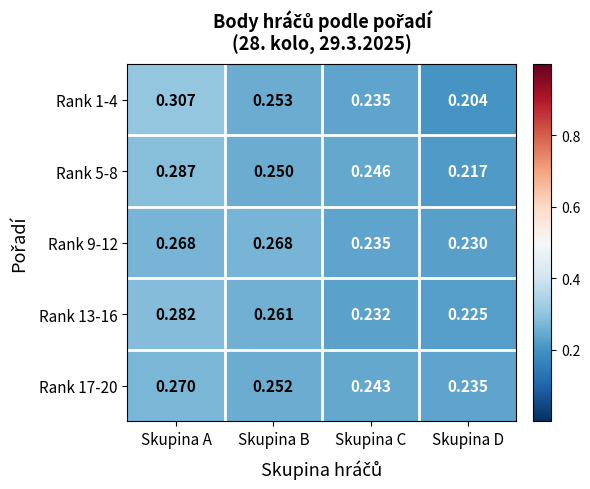

Between Skupina B and Skupina D, which series saw the biggest shift?

Rank 1-4